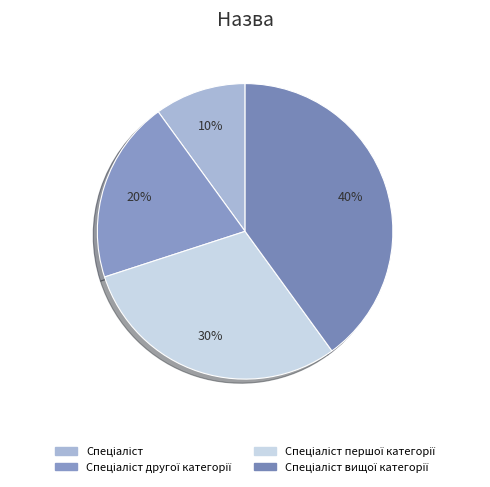

How many segments does this pie chart have?

4